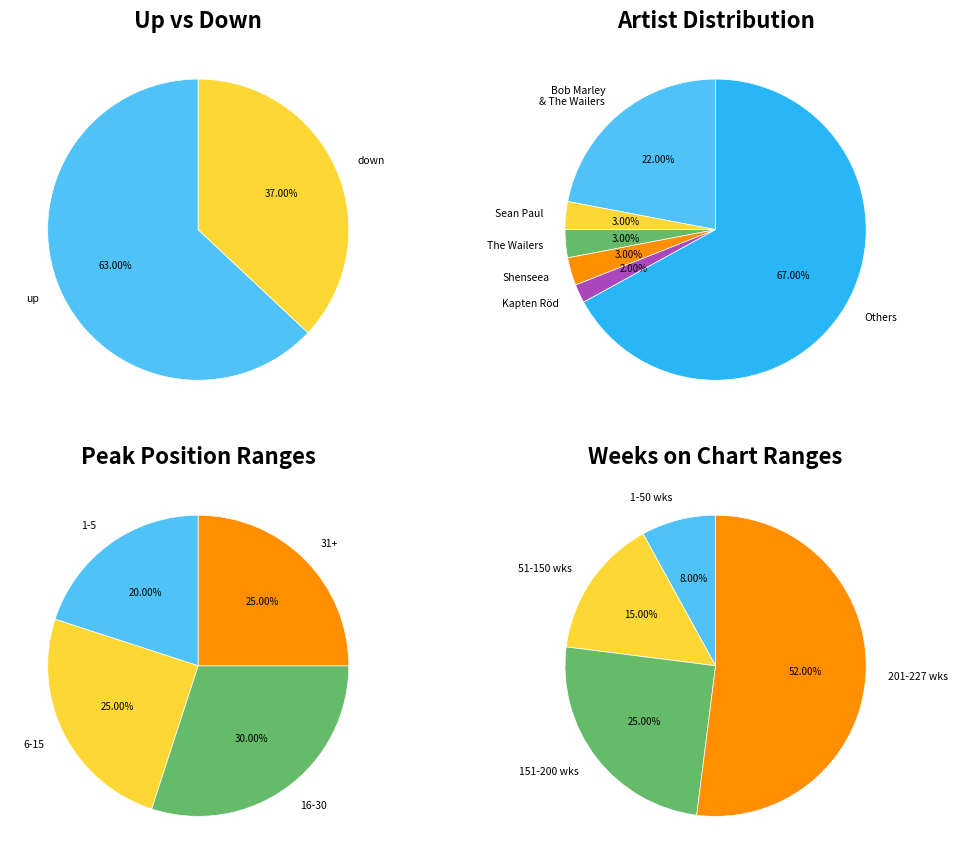

The down slice represents 29% of the pie. True or false?

False